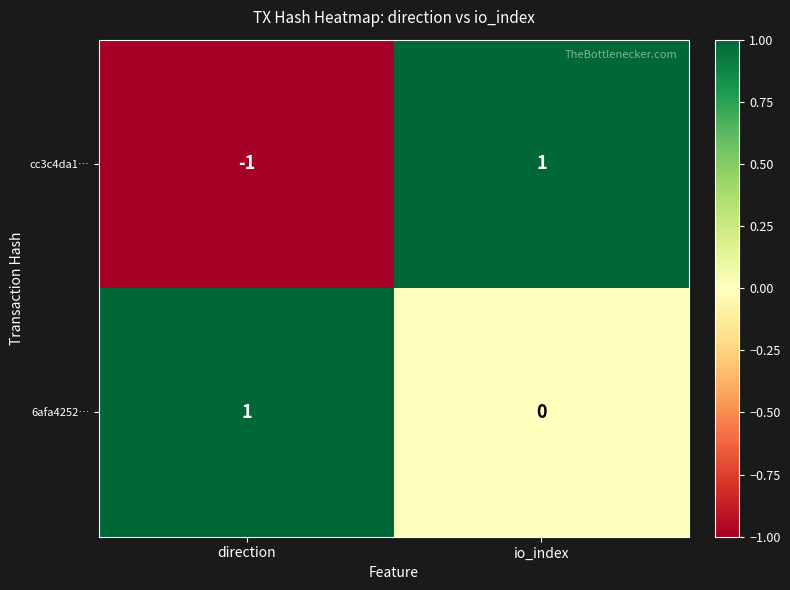

The value of cc3c4da1… at direction is -2. True or false?

False